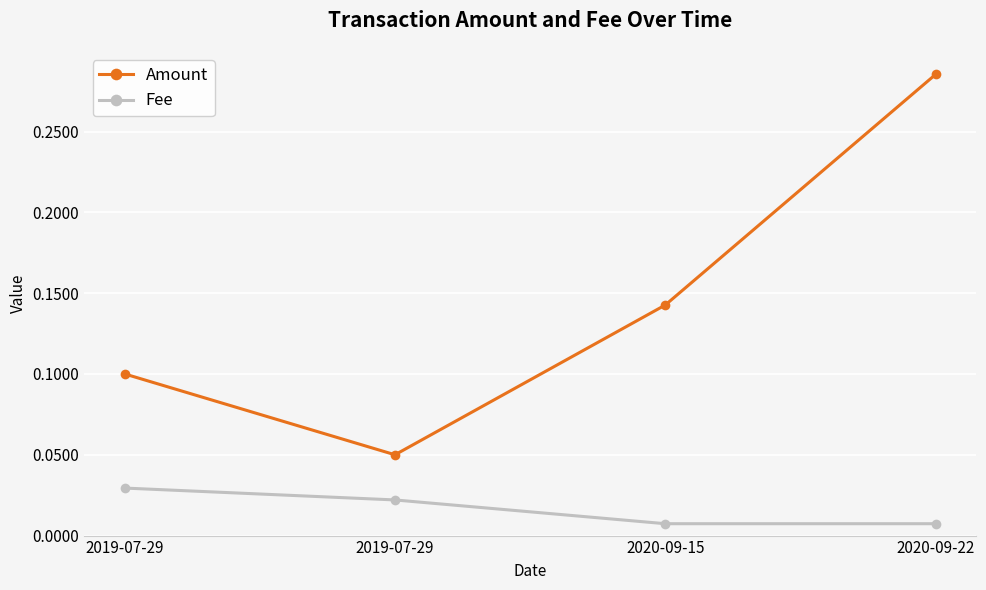

True or false: Amount and Fee cross at least once.

False